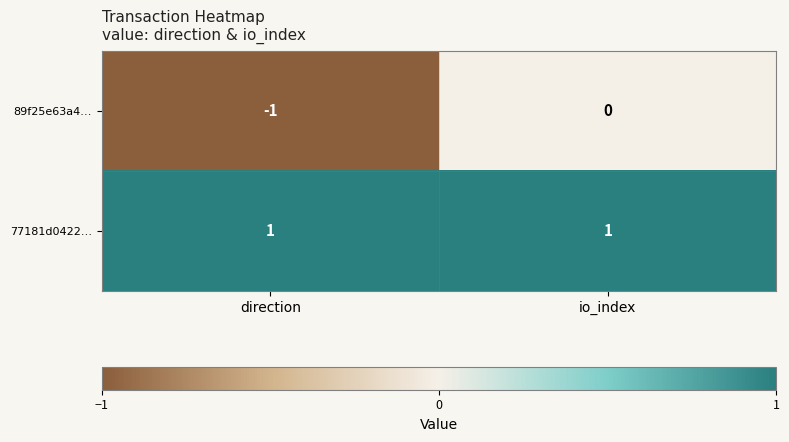

Which series has the largest total across all categories?

77181d0422…